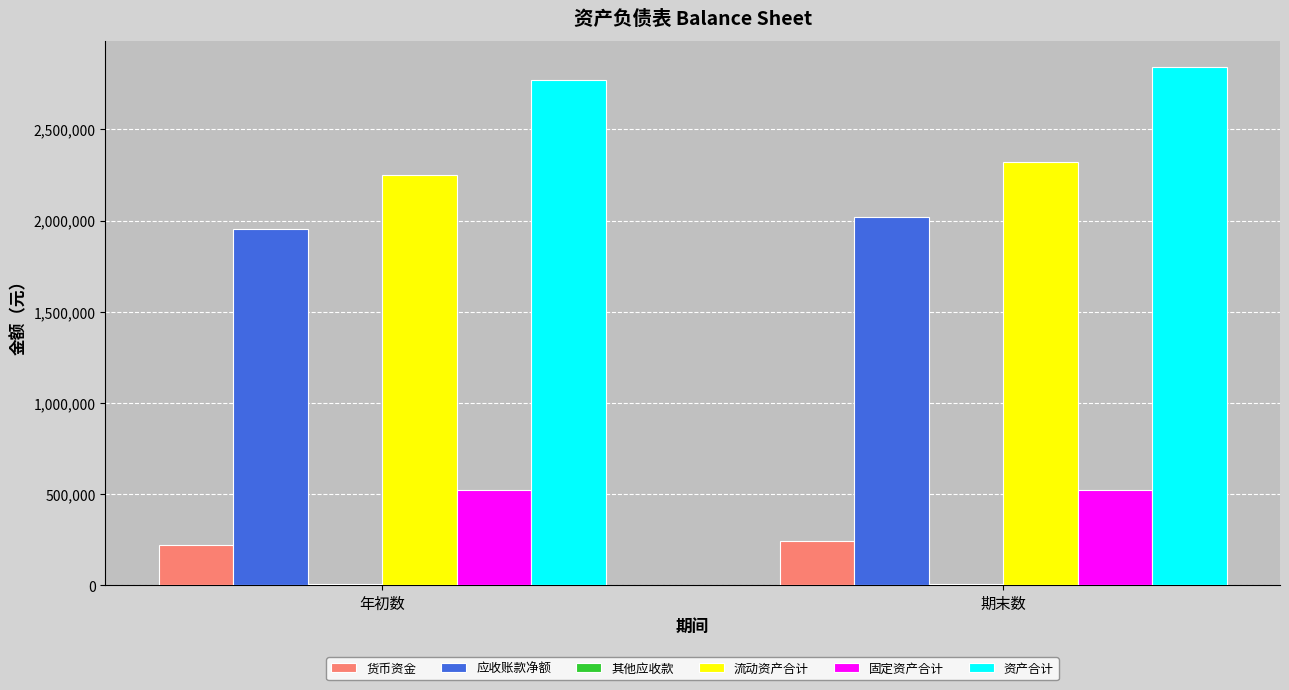

What is the difference between the maximum and minimum values in the 流动资产合计 series?

69230.0